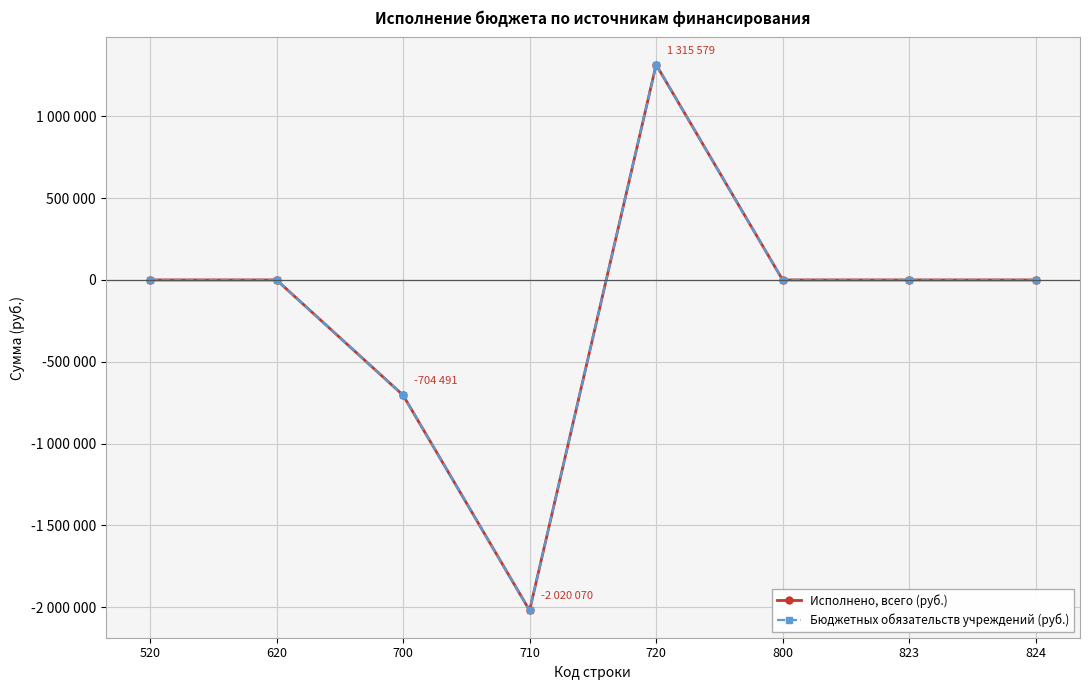

True or false: Бюджетных обязательств учреждений (руб.) and Исполнено, всего (руб.) intersect in this chart.

False